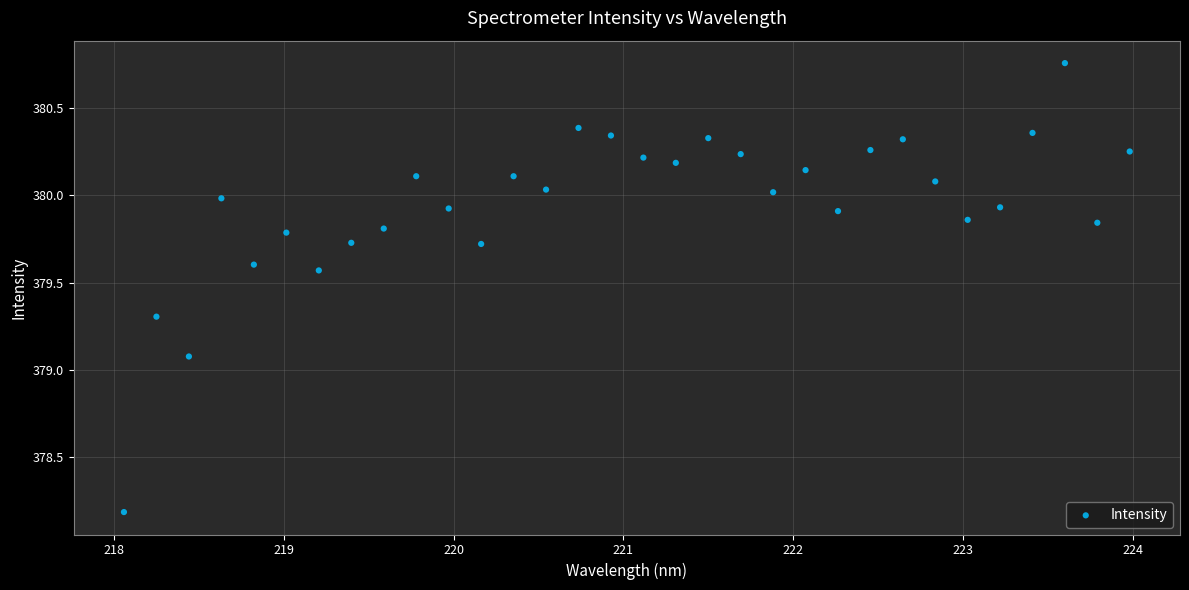

What Y value in the scatter plot is closest to 379?

379.1